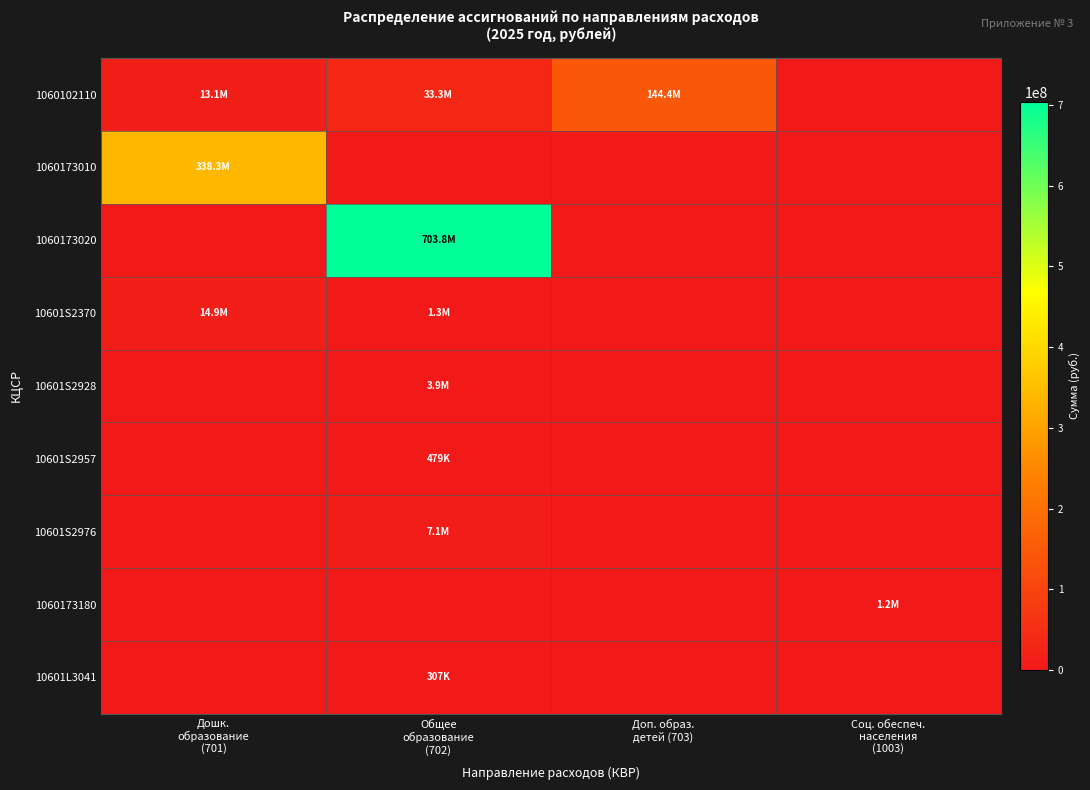

At Общее образование (702), list the series in order from smallest to largest.

1060173010, 1060173180, 10601L3041, 10601S2957, 10601S2370, 10601S2928, 10601S2976, 1060102110, 1060173020